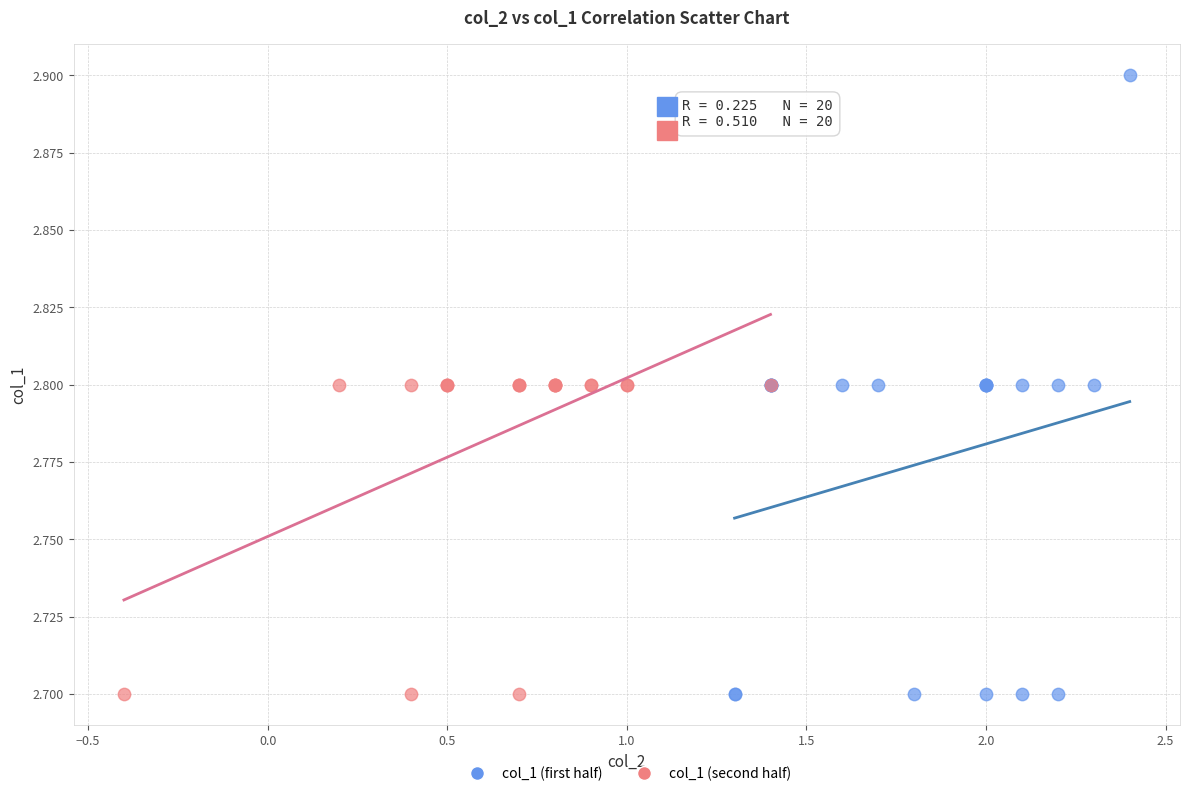

Which series has the largest Y range (max minus min)?

col_1 (first half)